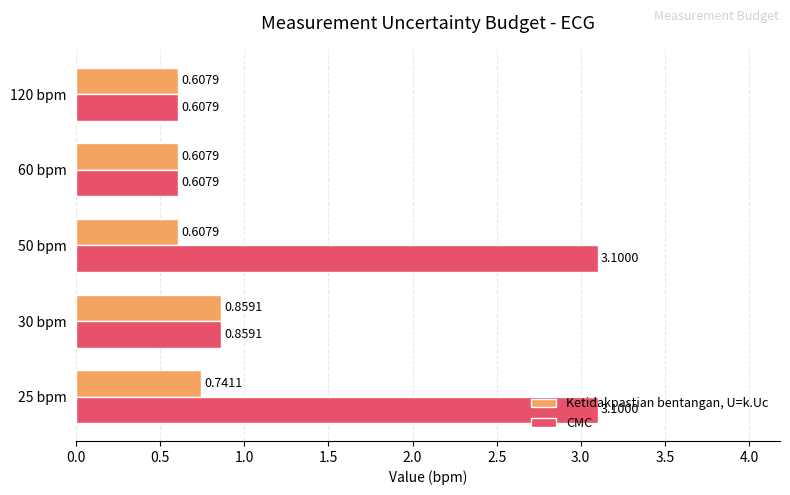

What are all the series names shown in the legend?

Ketidakpastian bentangan, U=k.Uc, CMC